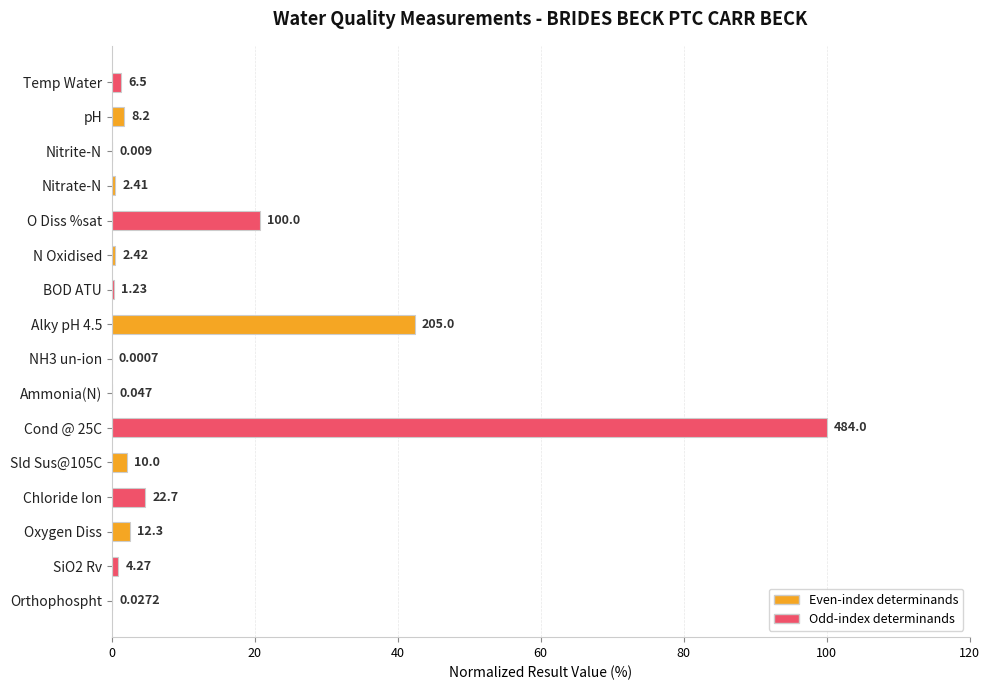

How many data points are above 1?

8